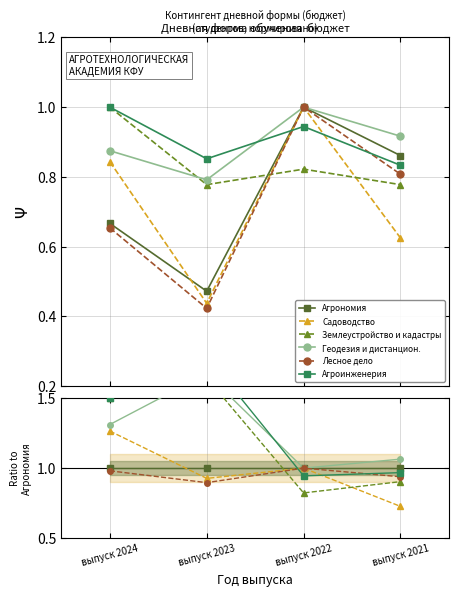

At how many categories does at least one series exceed 1?

3